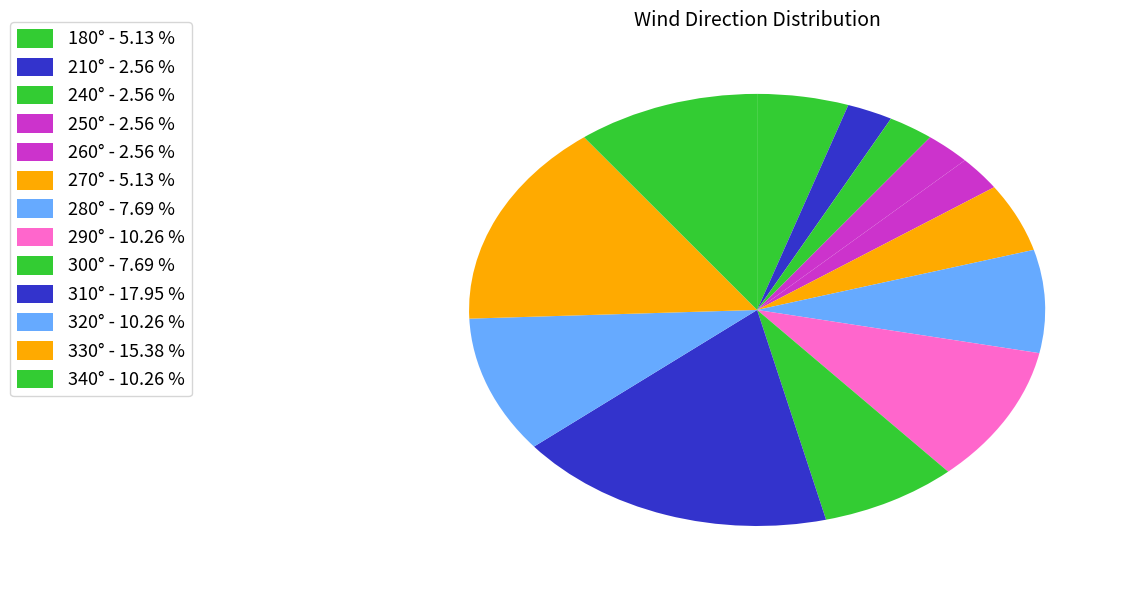

How many segments does this pie chart have?

13